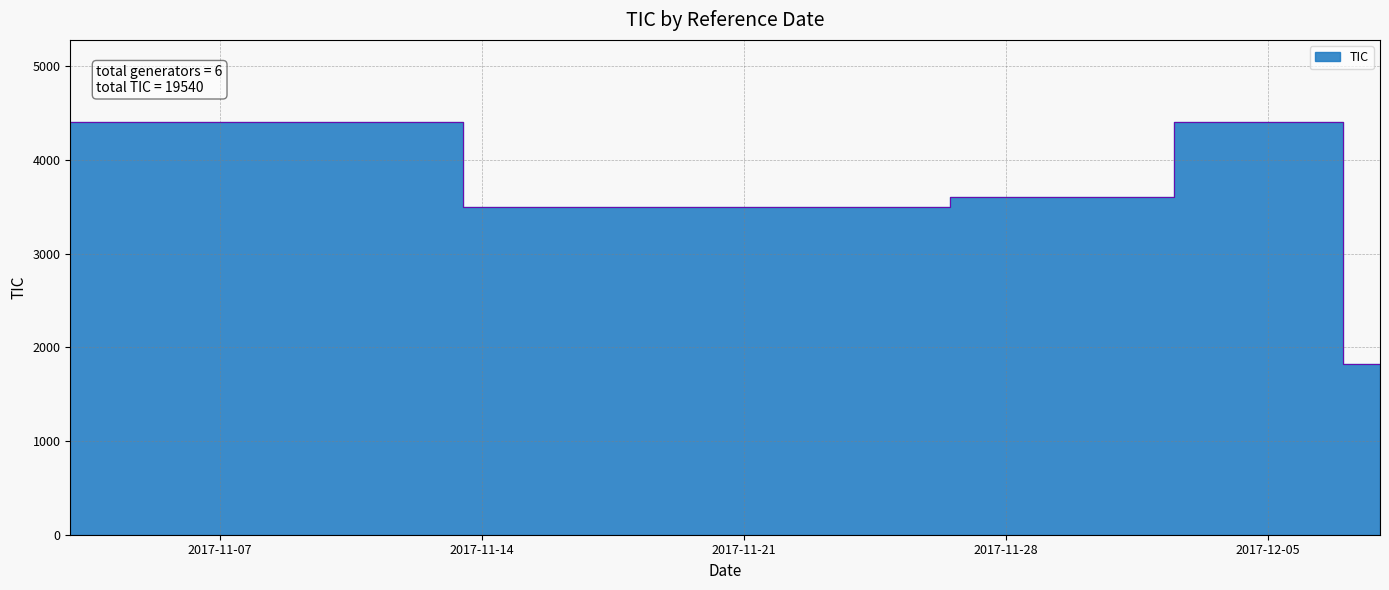

What is the value of the 1st point from the left?

4400